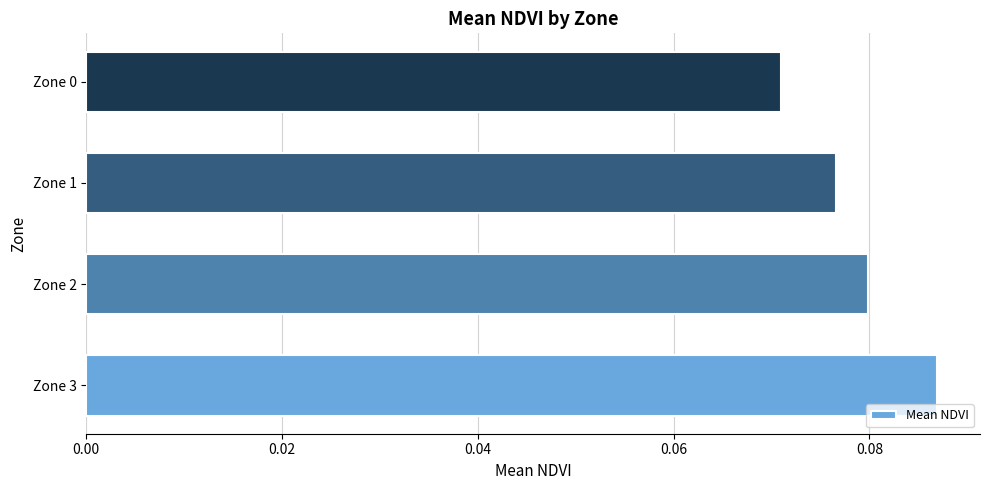

The value at Zone 3 is 0.0. True or false?

False